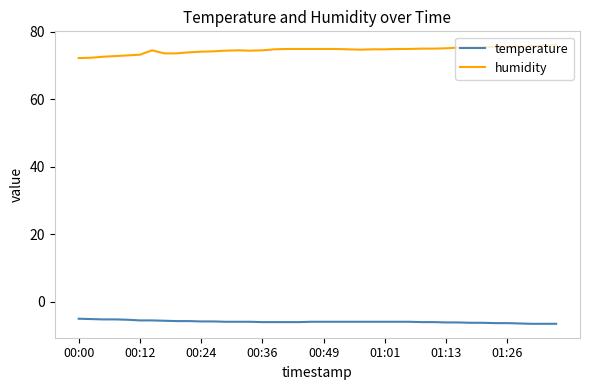

True or false: humidity and temperature intersect in this chart.

False